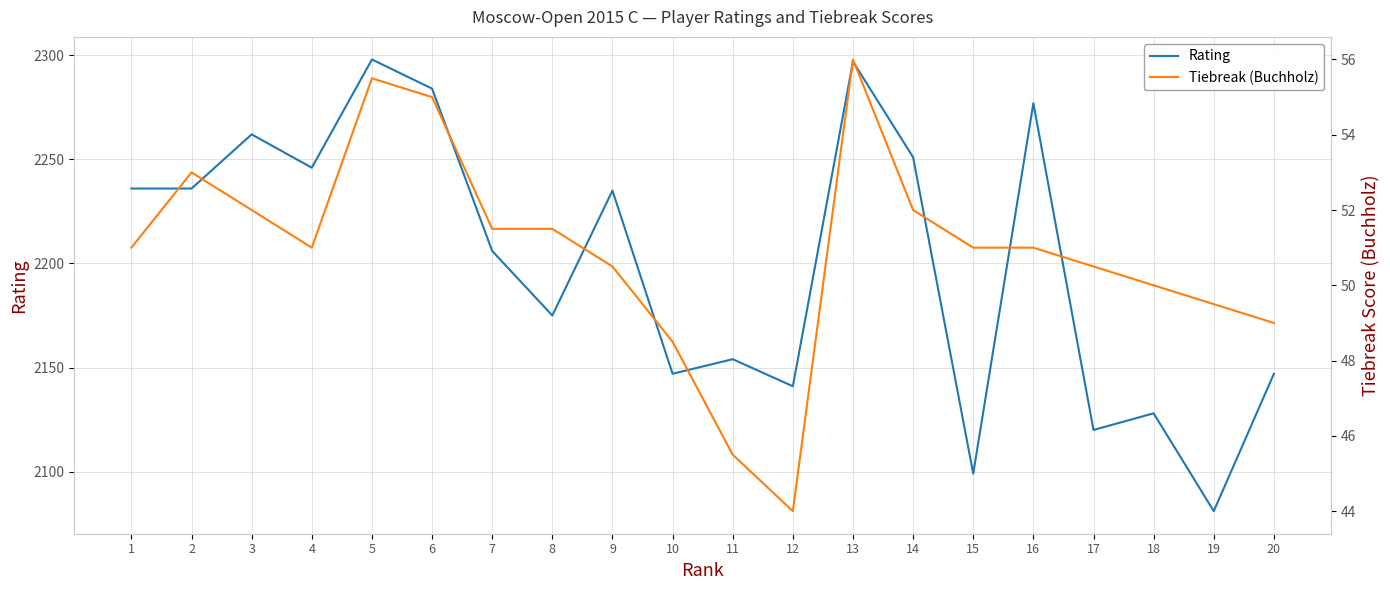

At which label does Rating first exceed 2235?

1